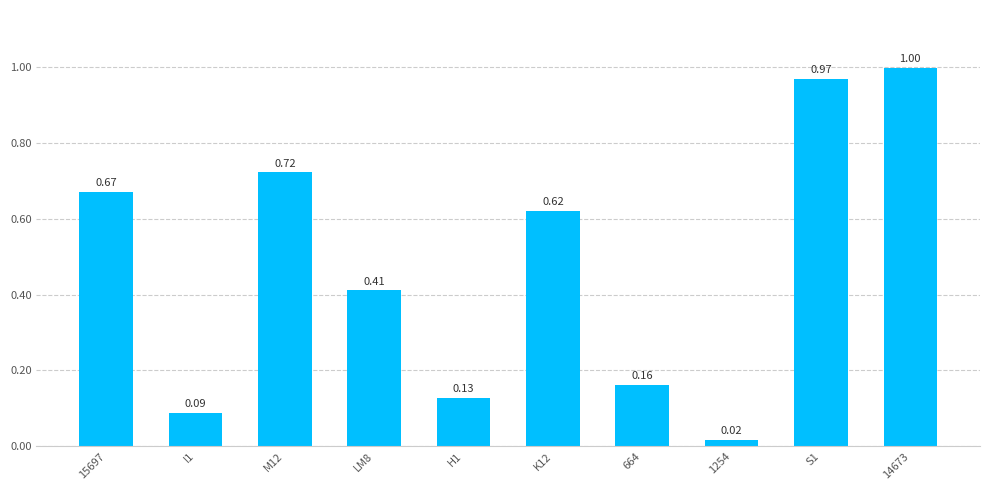

What is the difference between the maximum and minimum values?

1.0